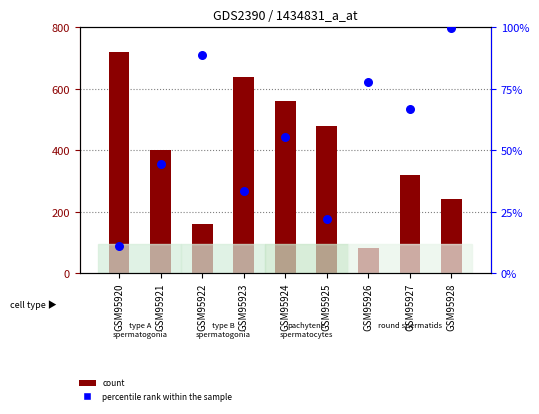

Which series contains the lowest Y value?

percentile rank within the sample